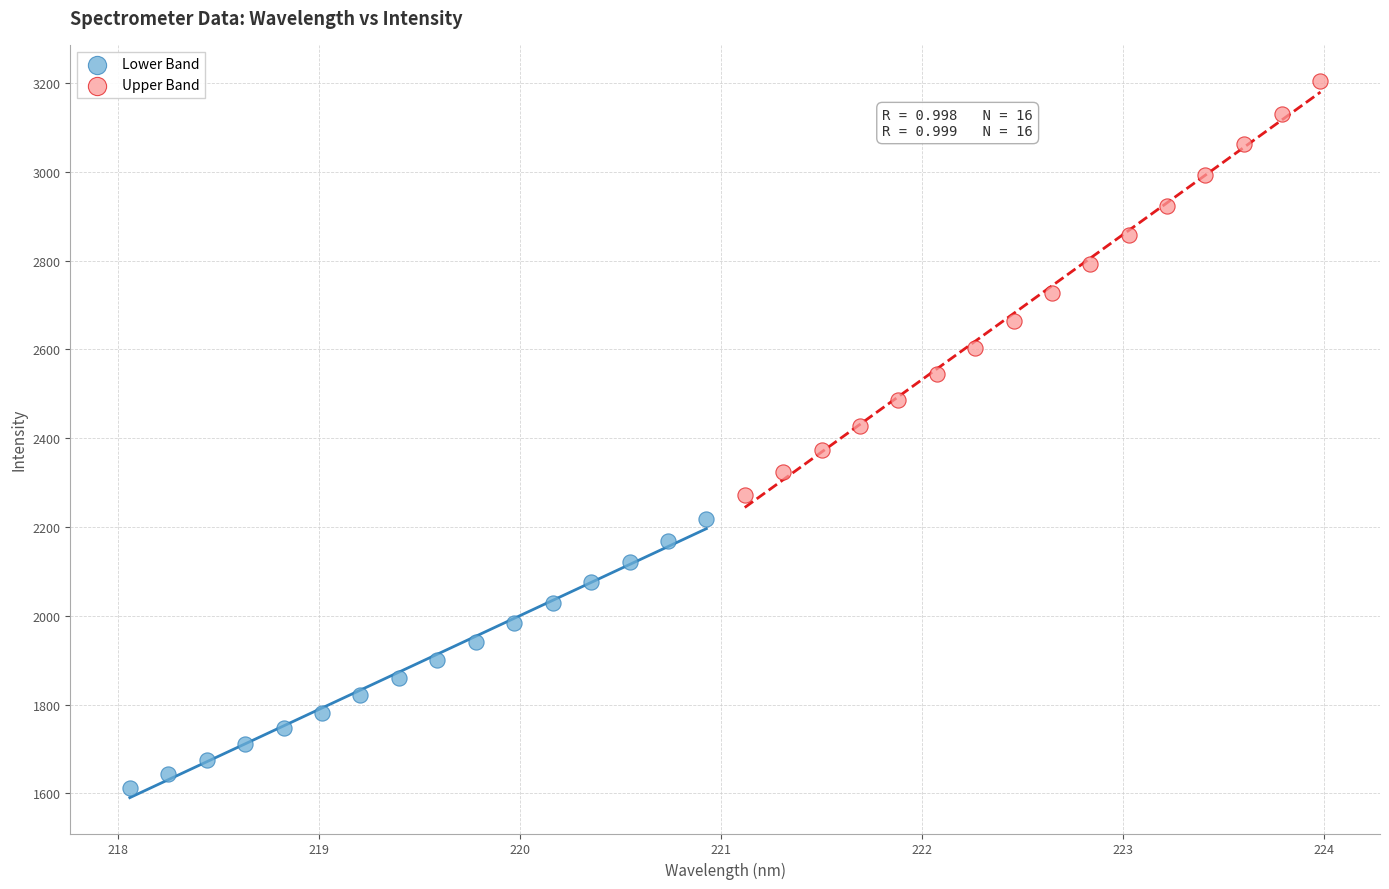

Which series contains the lowest Y value?

Lower Band